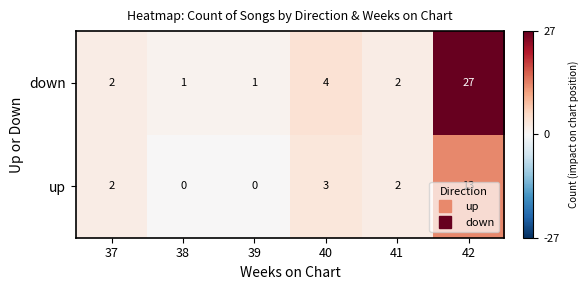

What is the sum of all up values?

20